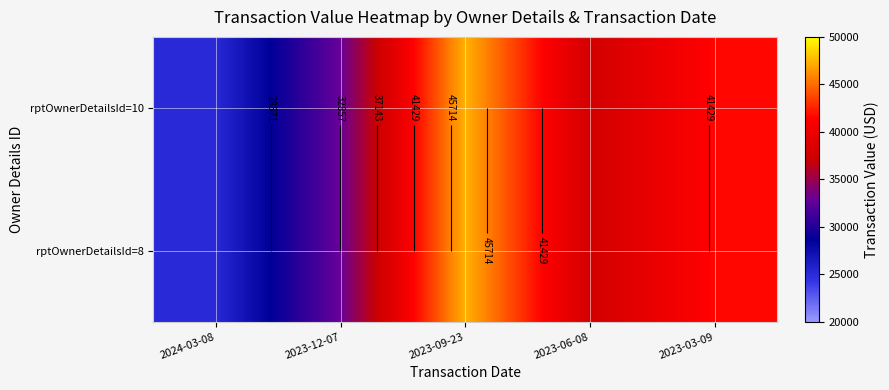

Where does the rptOwnerDetailsId=10 series first go above 37708?

2023-09-23